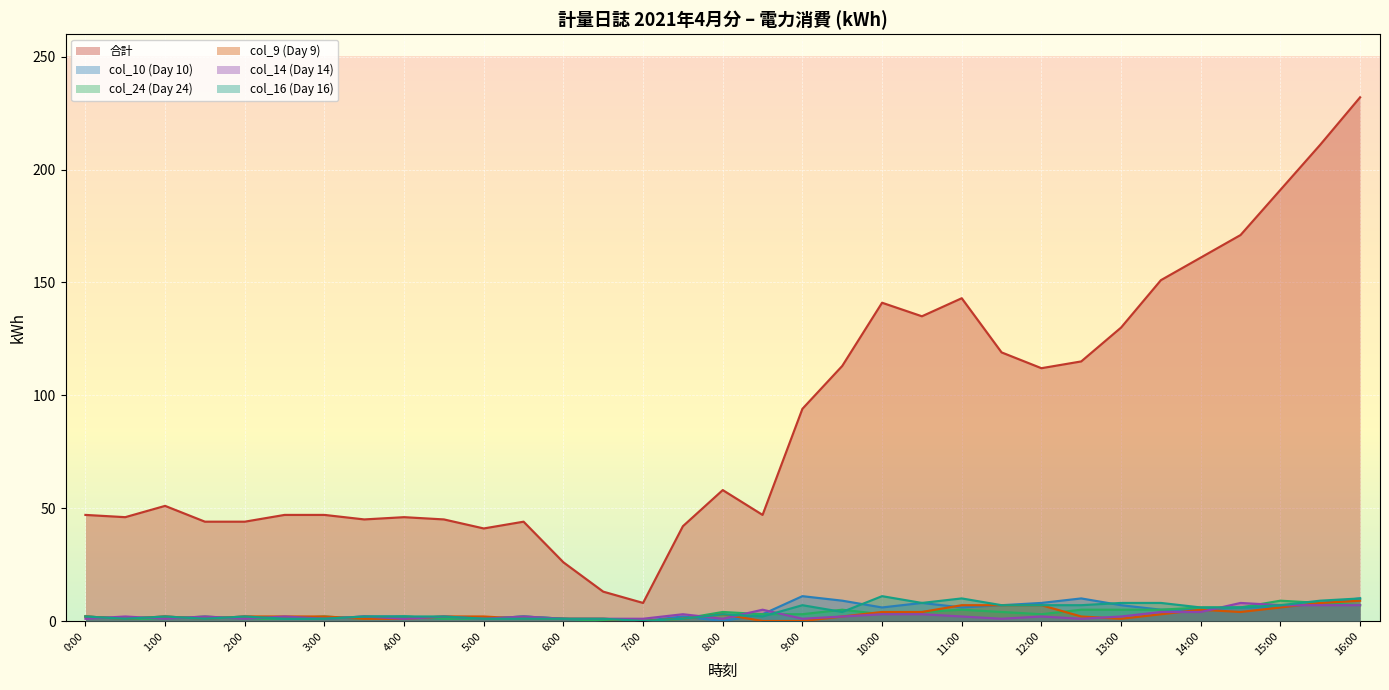

What are all the series names shown in the legend?

合計, col_10 (Day 10), col_24 (Day 24), col_9 (Day 9), col_14 (Day 14), col_16 (Day 16)